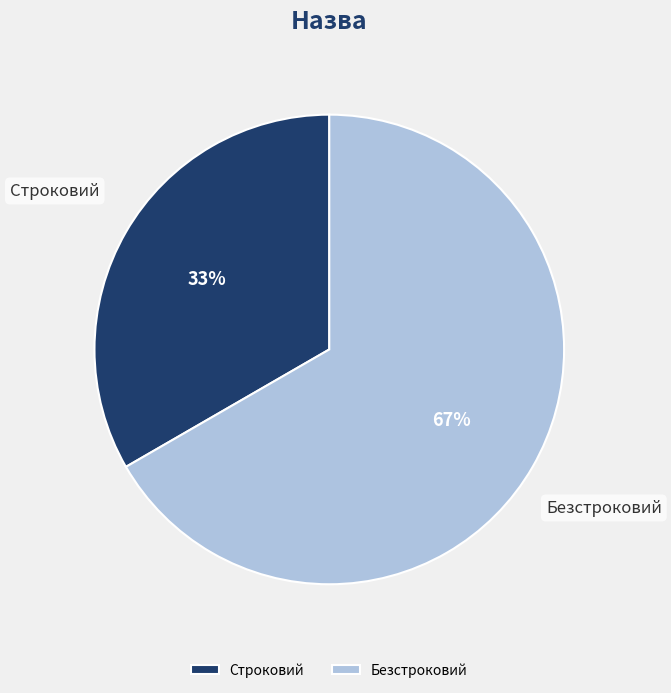

To the nearest percent, what is the average slice percentage?

50%